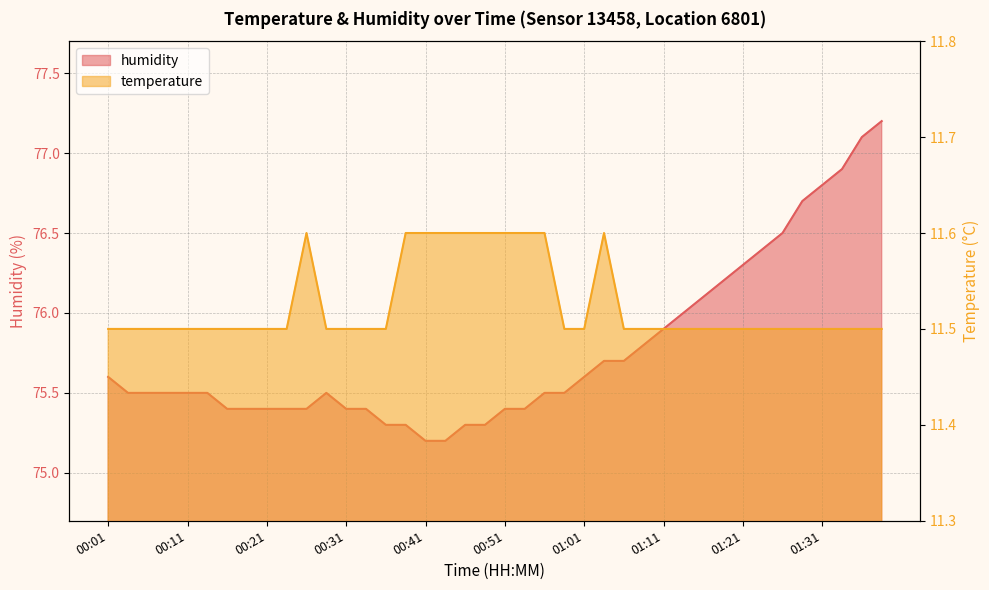

Between 00:24 and 00:31, which is larger?

00:24